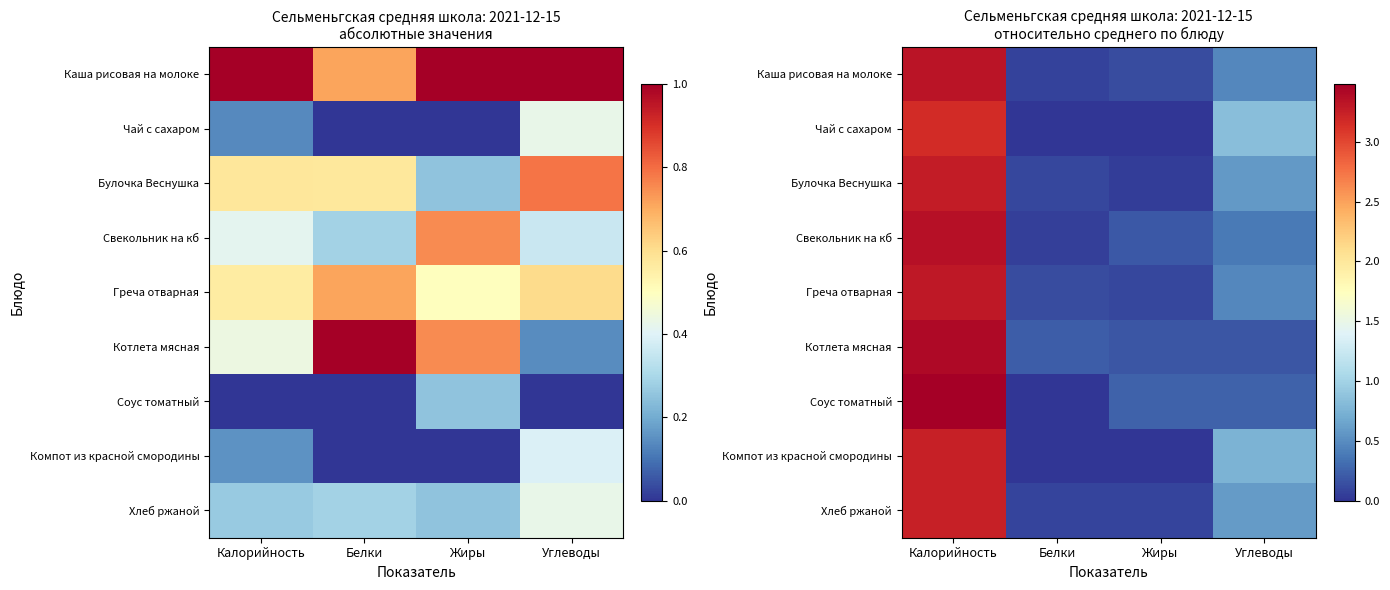

Which label corresponds to the smallest value in the chart?

Белки